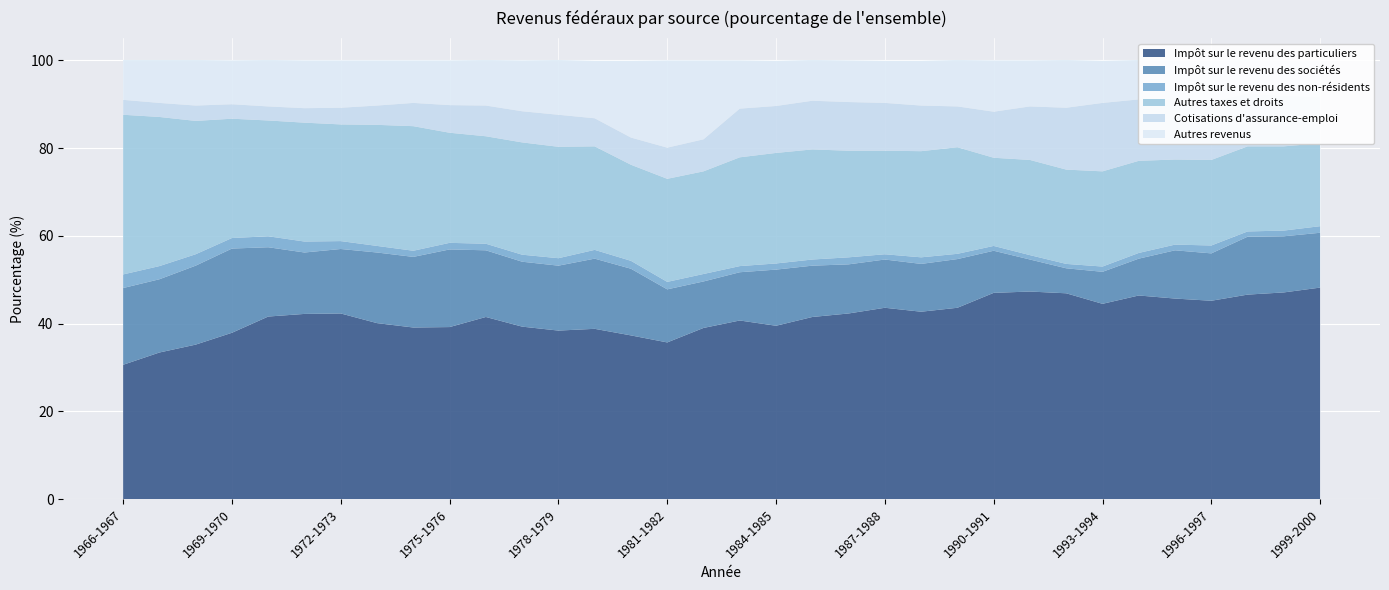

Reading right to left, transcribe all the data shown in this chart.

Impôt sur le revenu des particuliers: 1999-2000=48.2	1998-1999=47.1	1997-1998=46.6	1996-1997=45.2	1995-1996=45.7	1994-1995=46.4	1993-1994=44.5	1992-1993=46.9	1991-1992=47.3	1990-1991=47.0	1989-1990=43.6	1988-1989=42.7	1987-1988=43.6	1986-1987=42.3	1985-1986=41.5	1984-1985=39.5	1983-1984=40.7	1982-1983=39.0	1981-1982=35.7	1980-1981=37.3	1979-1980=38.8	1978-1979=38.4	1977-1978=39.3	1976-1977=41.5	1975-1976=39.2	1974-1975=39.1	1973-1974=40.1	1972-1973=42.3	1971-1972=42.2	1970-1971=41.6	1969-1970=37.9	1968-1969=35.2	1967-1968=33.4	1966-1967=30.6
Impôt sur le revenu des sociétés: 1999-2000=12.5	1998-1999=12.8	1997-1998=13.2	1996-1997=10.8	1995-1996=11.0	1994-1995=8.4	1993-1994=7.3	1992-1993=5.7	1991-1992=7.3	1990-1991=9.6	1989-1990=11.1	1988-1989=10.9	1987-1988=11.0	1986-1987=11.2	1985-1986=11.7	1984-1985=12.8	1983-1984=11.0	1982-1983=10.6	1981-1982=12.1	1980-1981=15.2	1979-1980=16.0	1978-1979=14.8	1977-1978=14.8	1976-1977=15.2	1975-1976=17.7	1974-1975=16.1	1973-1974=16.1	1972-1973=14.7	1971-1972=14.0	1970-1971=15.8	1969-1970=19.2	1968-1969=18.0	1967-1968=16.7	1966-1967=17.5
Impôt sur le revenu des non-résidents: 1999-2000=1.5	1998-1999=1.3	1997-1998=1.2	1996-1997=1.8	1995-1996=1.3	1994-1995=1.3	1993-1994=1.2	1992-1993=1.0	1991-1992=1.0	1990-1991=1.1	1989-1990=1.2	1988-1989=1.5	1987-1988=1.2	1986-1987=1.6	1985-1986=1.4	1984-1985=1.4	1983-1984=1.4	1982-1983=1.7	1981-1982=1.7	1980-1981=1.8	1979-1980=2.0	1978-1979=1.7	1977-1978=1.6	1976-1977=1.5	1975-1976=1.5	1974-1975=1.4	1973-1974=1.5	1972-1973=1.8	1971-1972=2.5	1970-1971=2.5	1969-1970=2.4	1968-1969=2.6	1967-1968=3.0	1966-1967=3.1
Autres taxes et droits: 1999-2000=18.9	1998-1999=19.2	1997-1998=19.4	1996-1997=19.5	1995-1996=19.4	1994-1995=21.0	1993-1994=21.7	1992-1993=21.5	1991-1992=21.7	1990-1991=20.1	1989-1990=24.3	1988-1989=24.2	1987-1988=23.6	1986-1987=24.3	1985-1986=25.1	1984-1985=25.2	1983-1984=24.8	1982-1983=23.4	1981-1982=23.5	1980-1981=21.9	1979-1980=23.6	1978-1979=25.4	1977-1978=25.6	1976-1977=24.5	1975-1976=25.1	1974-1975=28.4	1973-1974=27.6	1972-1973=26.6	1971-1972=27.1	1970-1971=26.4	1969-1970=27.2	1968-1969=30.4	1967-1968=34.0	1966-1967=36.4
Cotisations d'assurance-emploi: 1999-2000=10.6	1998-1999=11.5	1997-1998=12.0	1996-1997=13.3	1995-1996=13.6	1994-1995=14.0	1993-1994=15.6	1992-1993=14.1	1991-1992=12.2	1990-1991=10.5	1989-1990=9.3	1988-1989=10.4	1987-1988=10.9	1986-1987=11.1	1985-1986=11.1	1984-1985=10.7	1983-1984=11.1	1982-1983=7.3	1981-1982=7.1	1980-1981=6.2	1979-1980=6.4	1978-1979=7.3	1977-1978=7.1	1976-1977=7.0	1975-1976=6.3	1974-1975=5.3	1973-1974=4.4	1972-1973=3.8	1971-1972=3.3	1970-1971=3.2	1969-1970=3.3	1968-1969=3.5	1967-1968=3.2	1966-1967=3.4
Autres revenus: 1999-2000=8.3	1998-1999=8.1	1997-1998=7.7	1996-1997=9.4	1995-1996=9.0	1994-1995=9.0	1993-1994=9.6	1992-1993=10.9	1991-1992=10.5	1990-1991=11.7	1989-1990=10.6	1988-1989=10.2	1987-1988=9.6	1986-1987=9.5	1985-1986=9.3	1984-1985=10.3	1983-1984=11.0	1982-1983=18.0	1981-1982=19.9	1980-1981=17.5	1979-1980=13.1	1978-1979=12.5	1977-1978=11.6	1976-1977=10.4	1975-1976=10.2	1974-1975=9.7	1973-1974=10.3	1972-1973=10.8	1971-1972=10.9	1970-1971=10.6	1969-1970=10.0	1968-1969=10.4	1967-1968=9.8	1966-1967=9.1